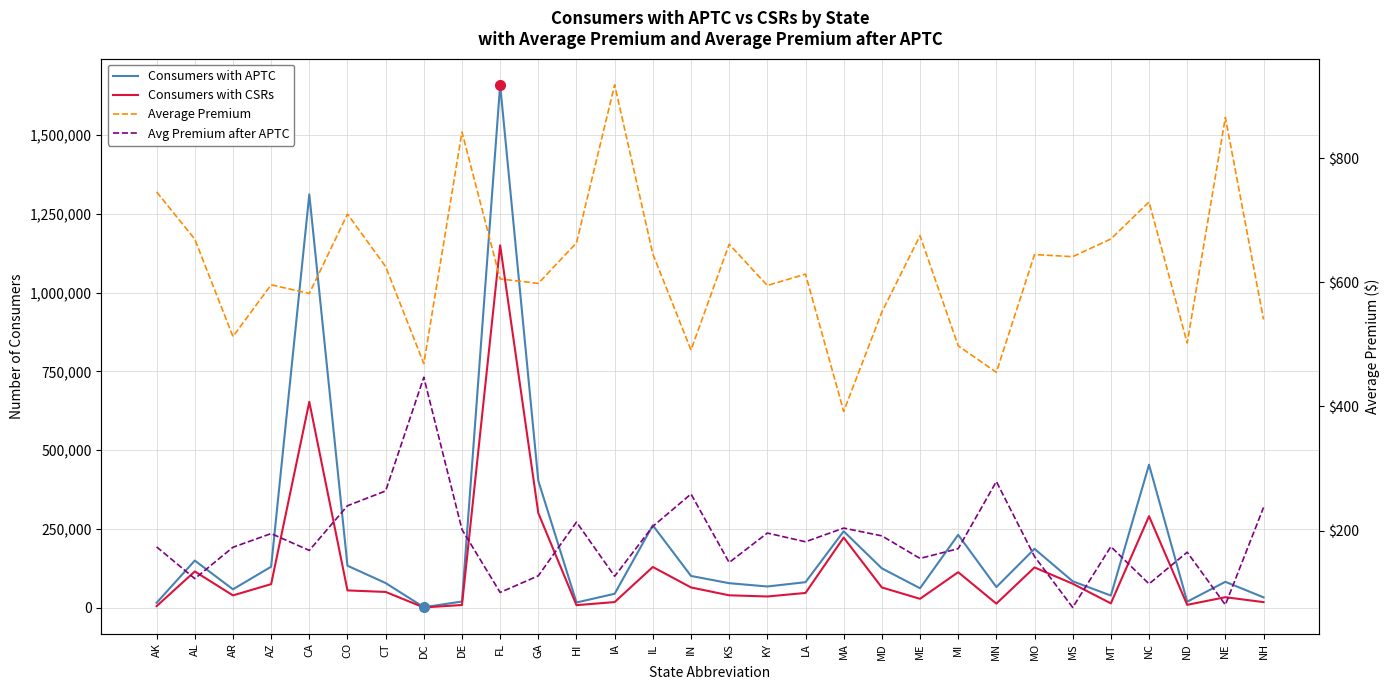

Where is the first local maximum for Consumers with APTC?

AL